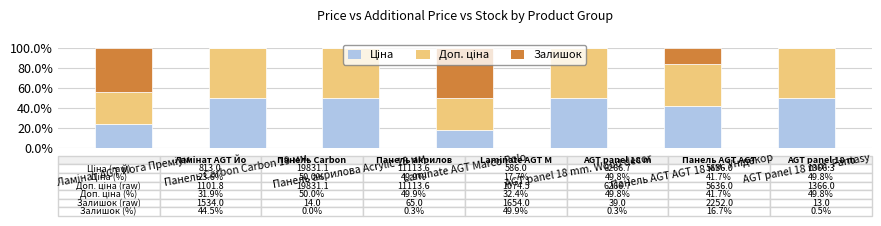

Does the chart contain stacked bars?

Yes